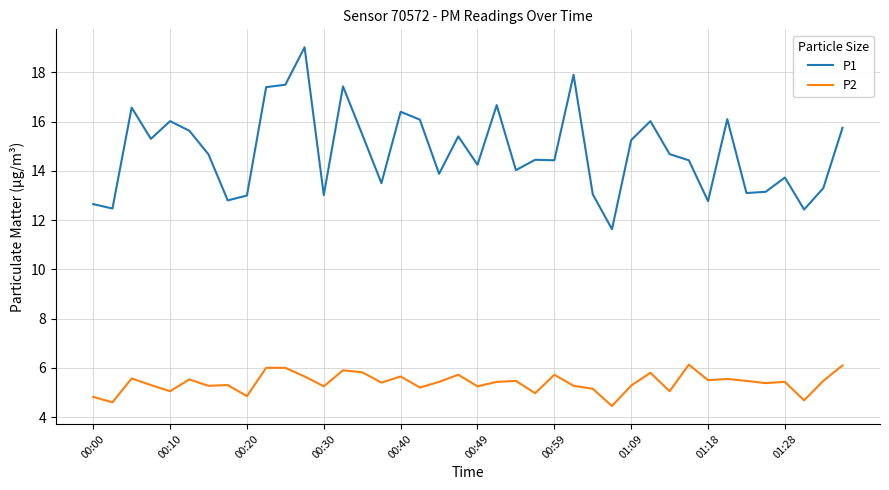

What is the sum of all P1 values?

591.3